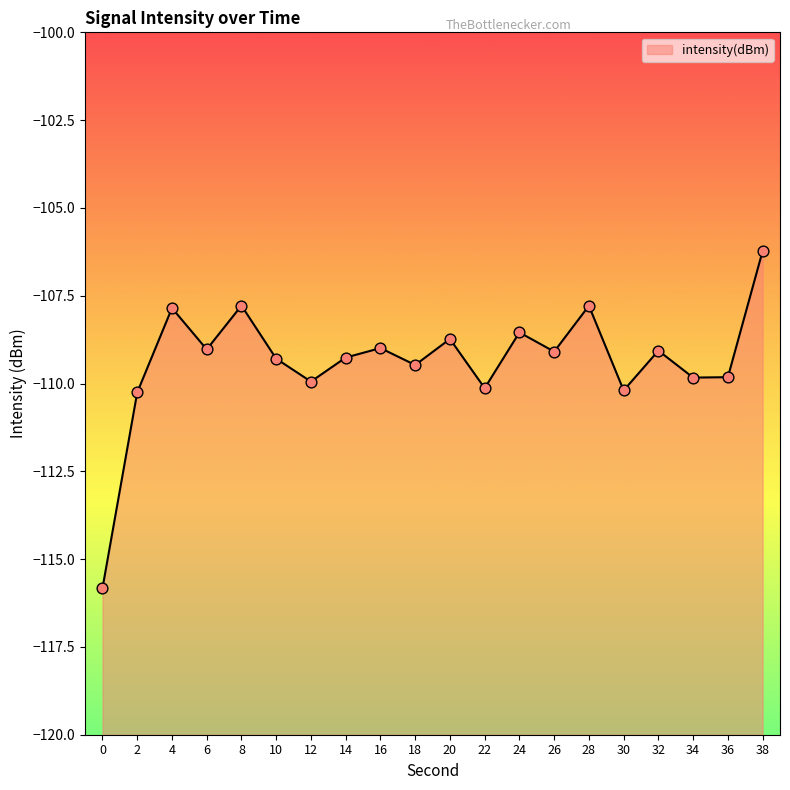

What is the change in value from 8 to 14?

-1.5